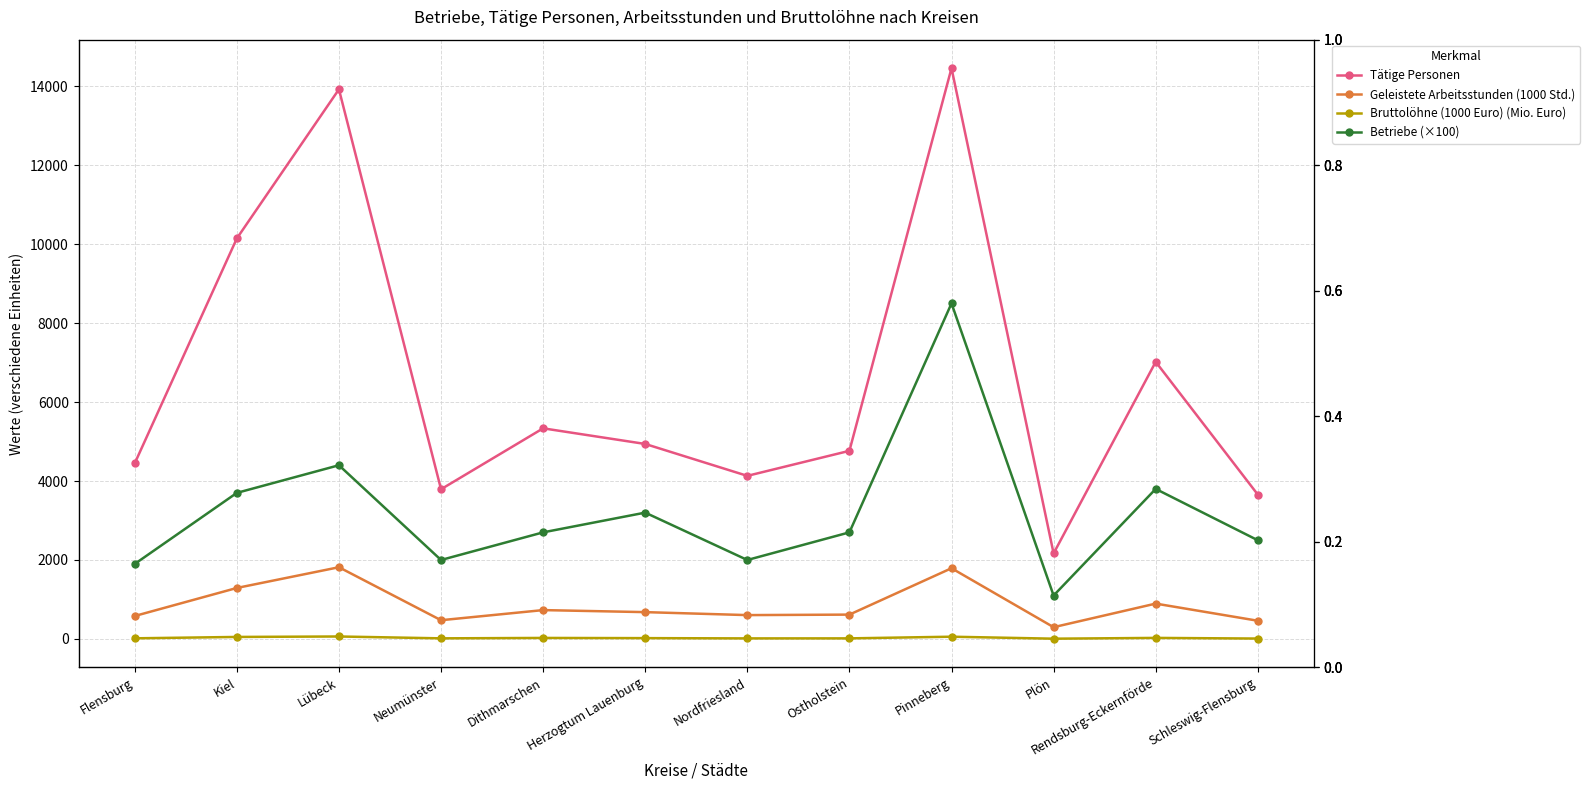

Where does the Geleistete Arbeitsstunden (1000 Std.) series first go above 679?

Kiel